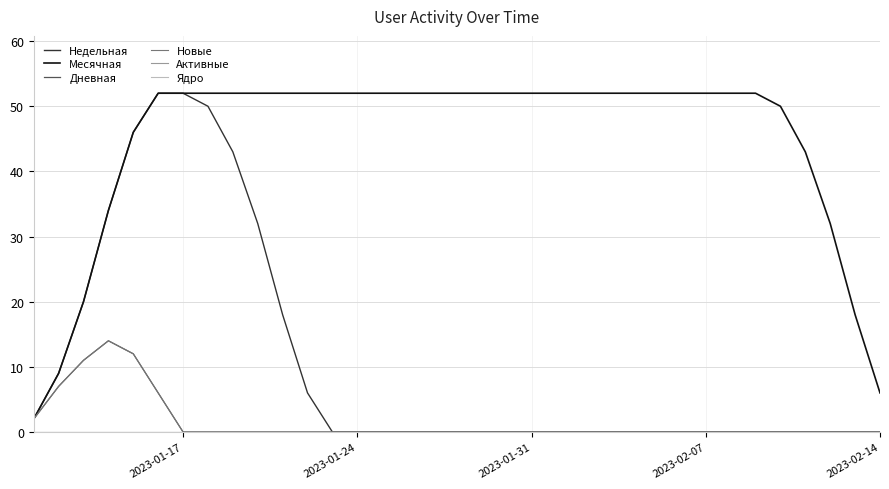

What is the maximum value shown in the chart?

52